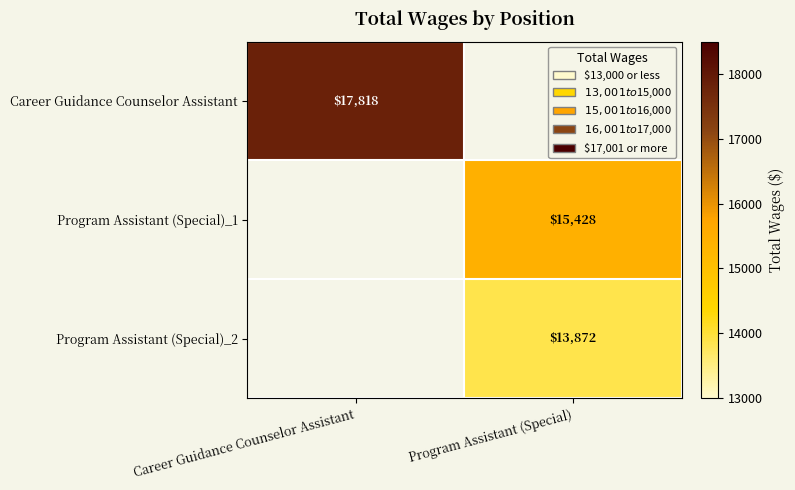

Is the value of Program Assistant (Special)_2 at Program Assistant (Special) greater than the value of Career Guidance Counselor Assistant at Career Guidance Counselor Assistant?

No